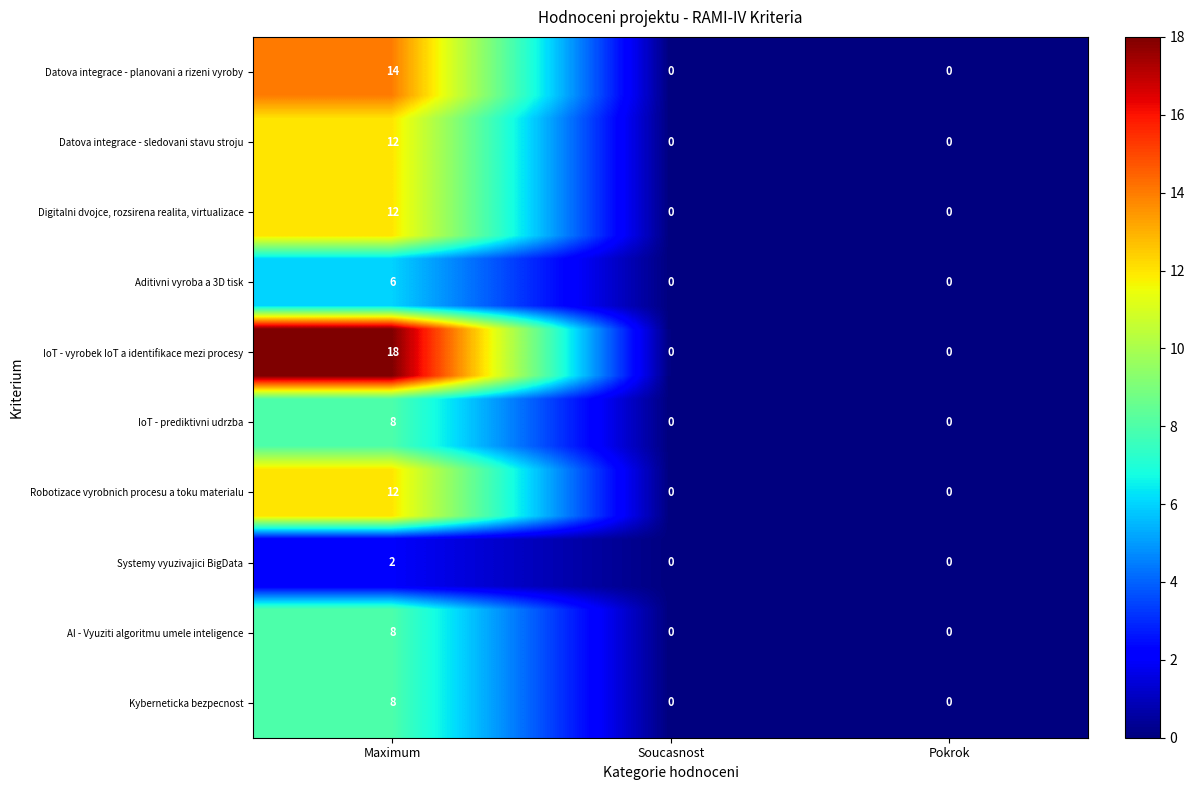

Count the number of data series in this chart.

30